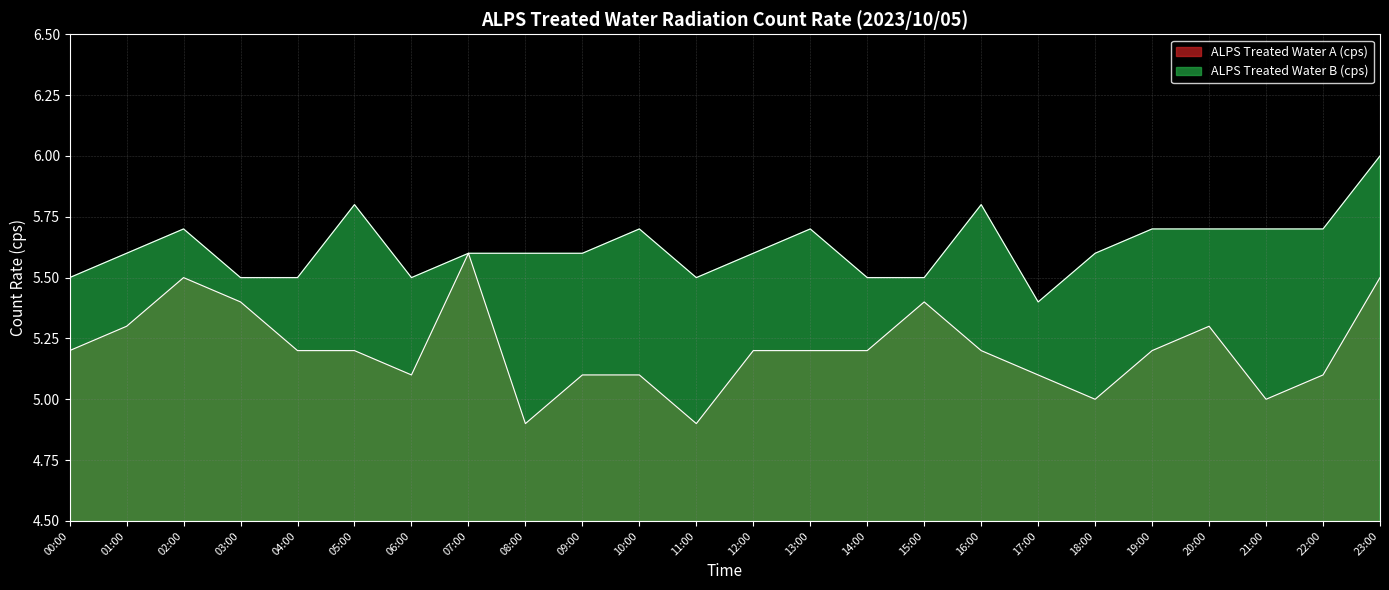

Does the chart display data point markers on the line(s)?

No